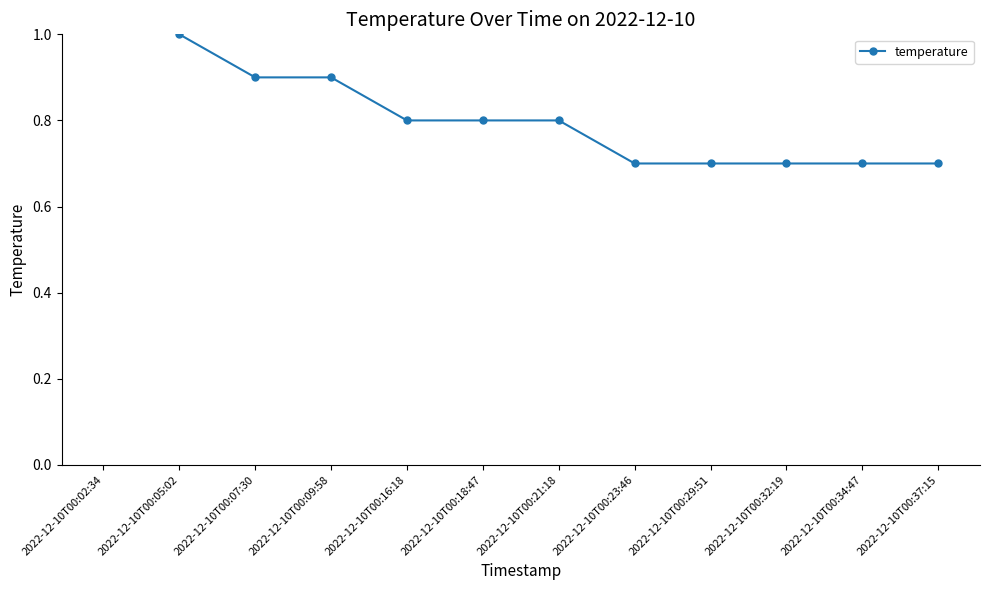

True or false: the data shows 0.8 at 2022-12-10T00:16:18.

True